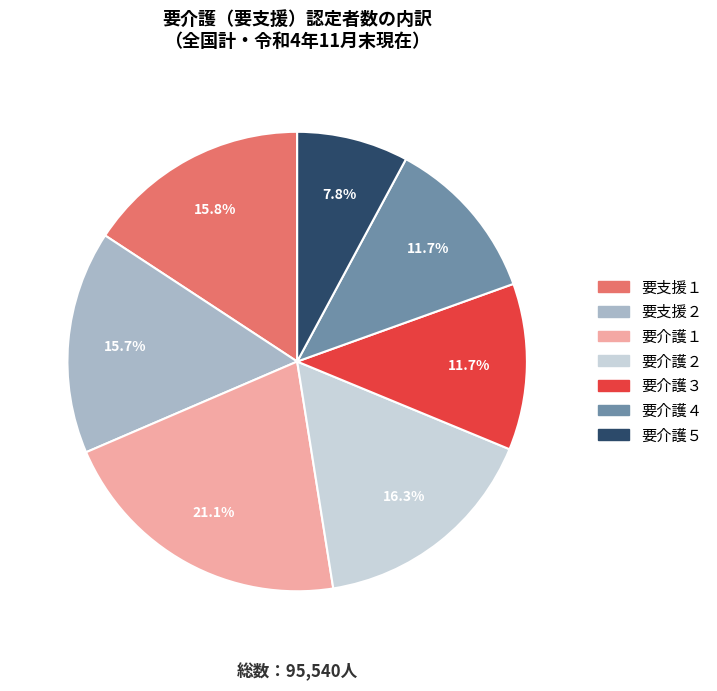

To the nearest percent, what portion does 要支援１ represent?

16%